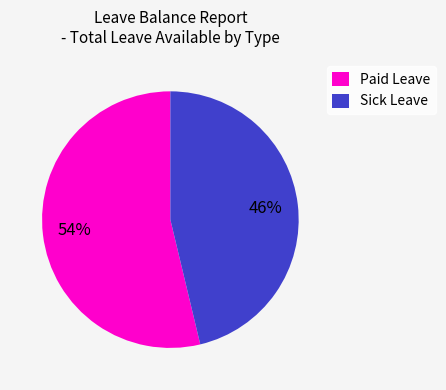

To the nearest percent, what is the combined percentage of Sick Leave and Paid Leave?

100%